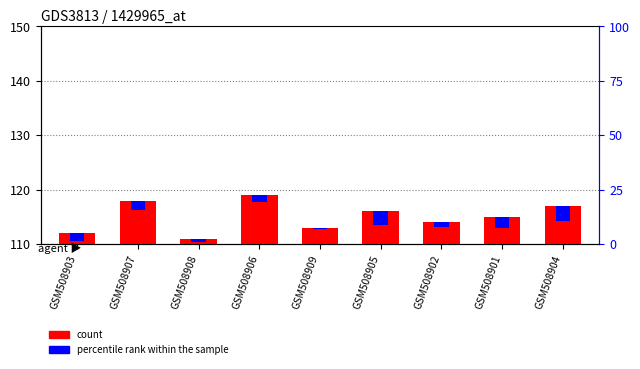

How many bars are there in total?

18